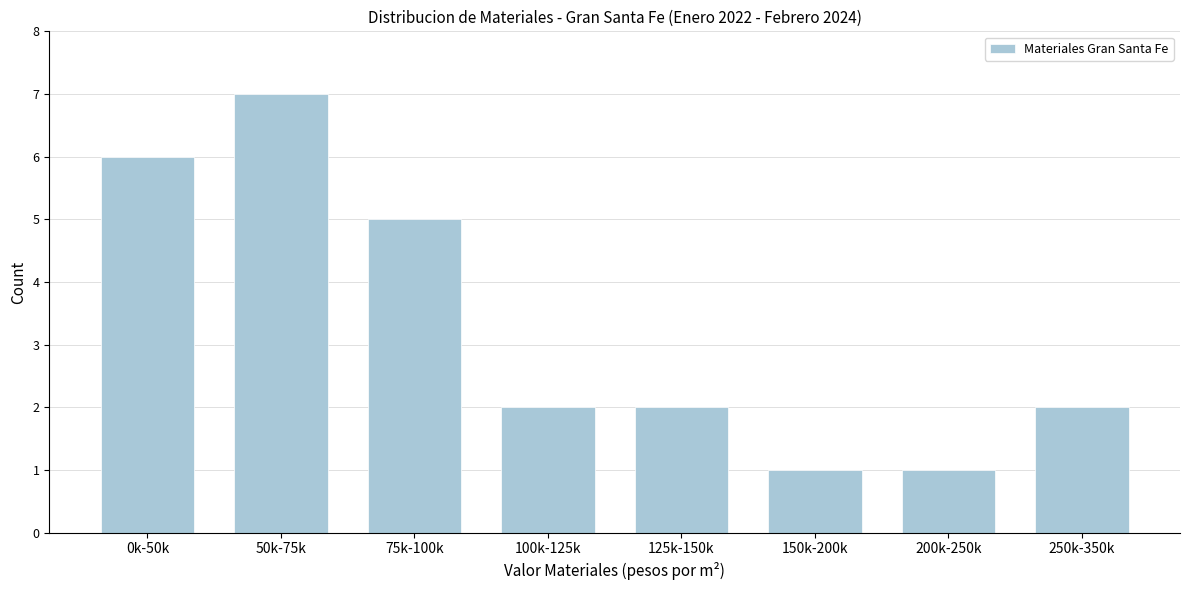

Reading left to right, what are all the values shown in this chart?

6	7	5	2	2	1	1	2